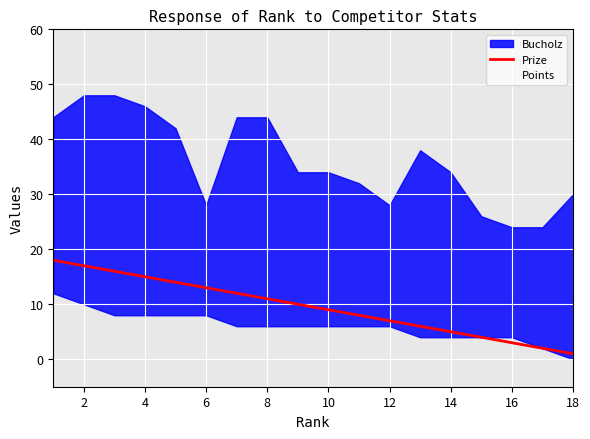

Is it true that Prize equals 15 at 4?

True